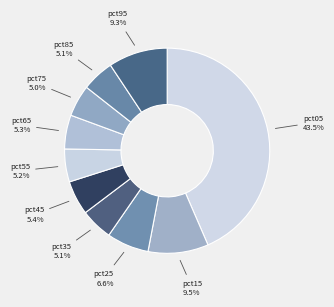

How much of the chart is everything except pct85?

94.9%